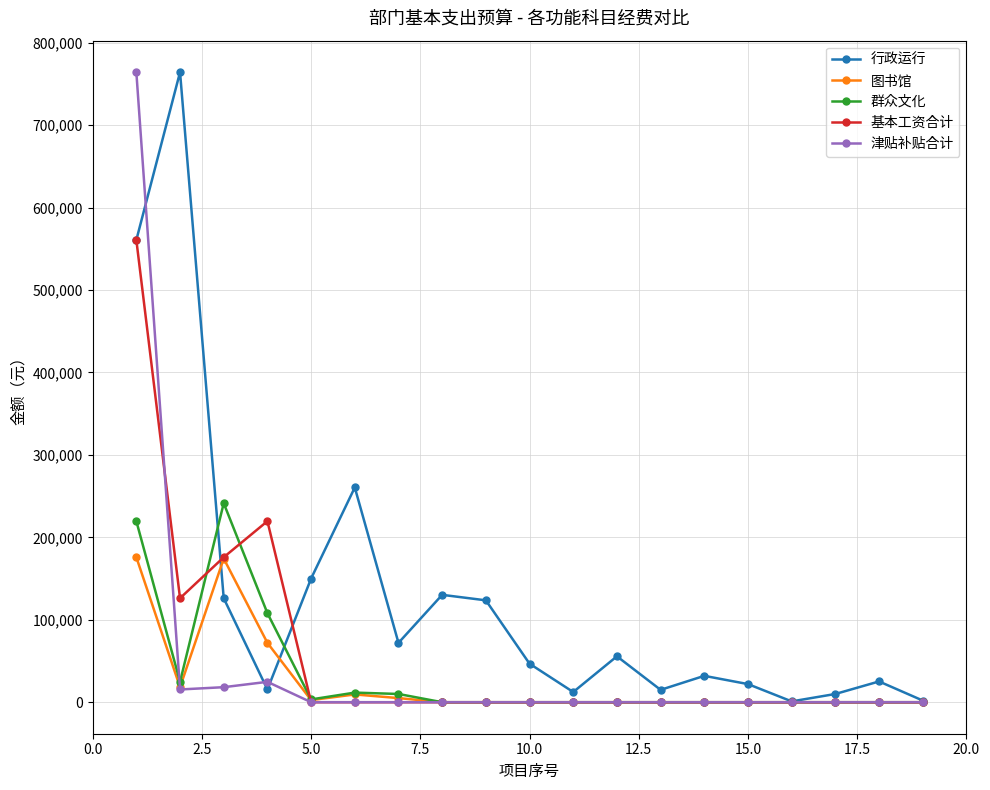

Which series has the largest total across all categories?

行政运行